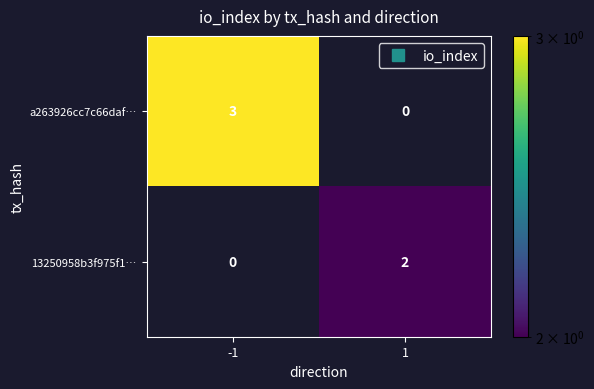

What is the difference between the a263926cc7c66daf… values at 1 and -1?

3